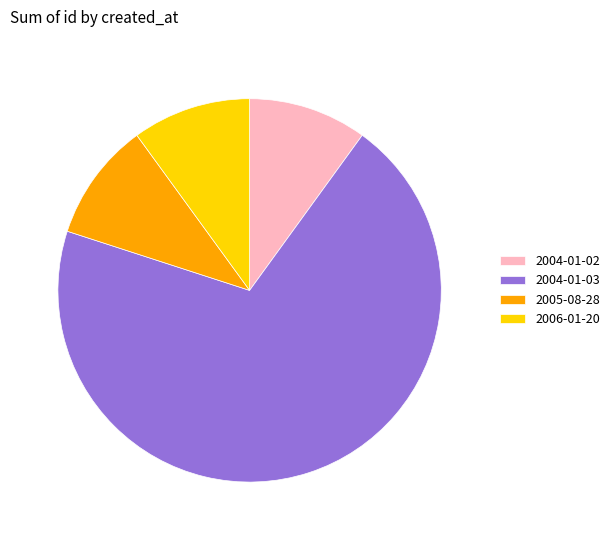

Which category has the biggest portion of the pie?

2004-01-03